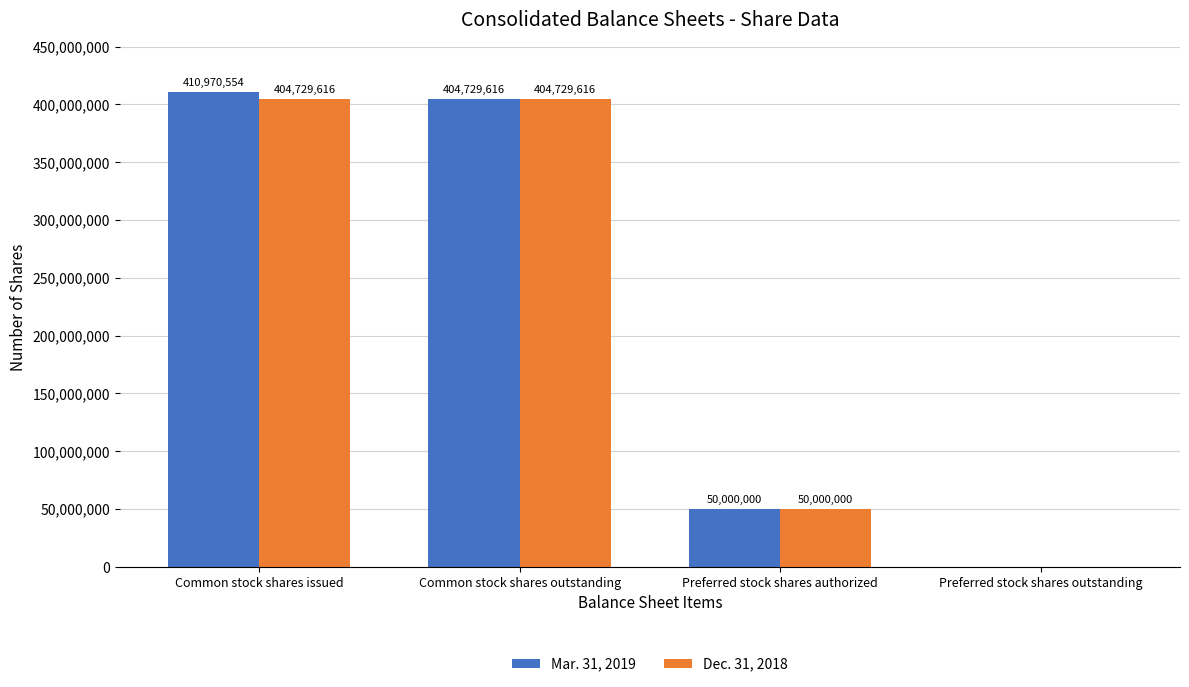

Reading right to left, extract all data points from this chart.

Mar. 31, 2019: 0	50000000	404729616	410970554
Dec. 31, 2018: 0	50000000	404729616	404729616